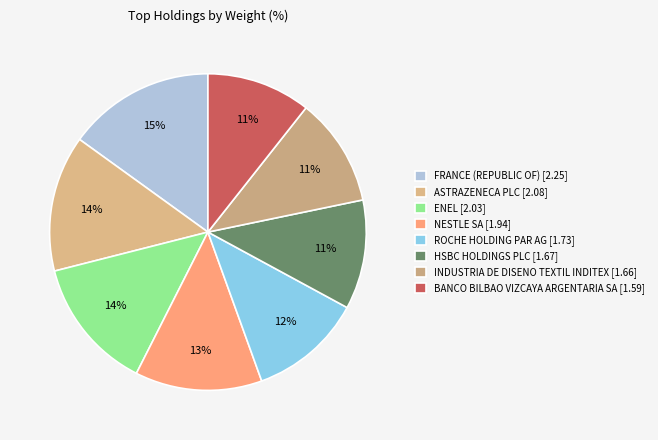

To the nearest percent, what is the difference between the largest and smallest slice percentages?

4%